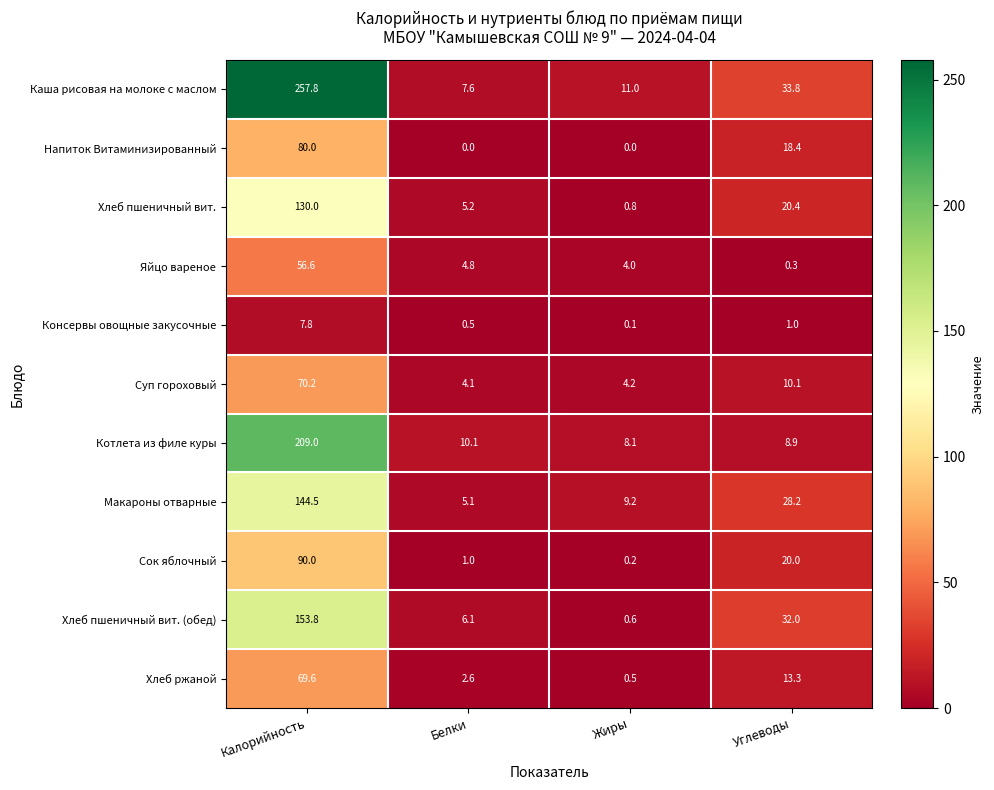

Which label corresponds to the largest value in the chart?

Калорийность